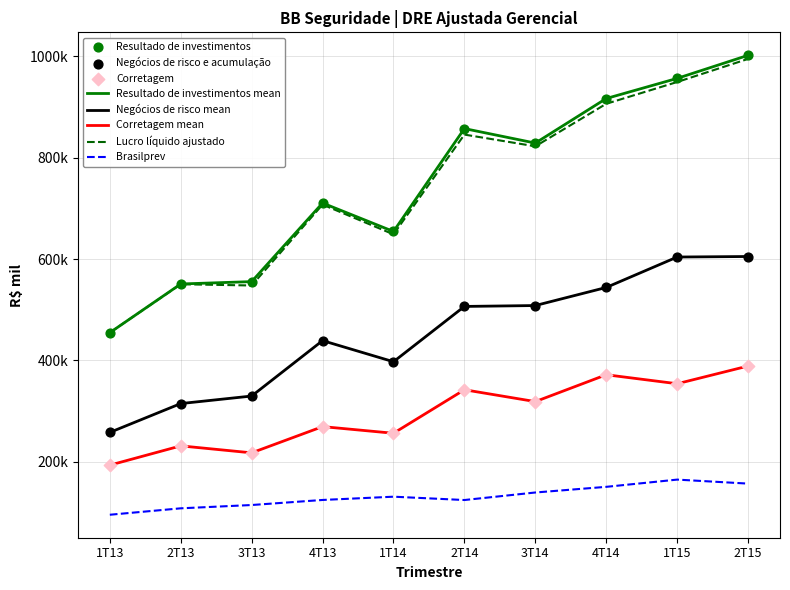

Is this an area chart (filled region under the line)?

No